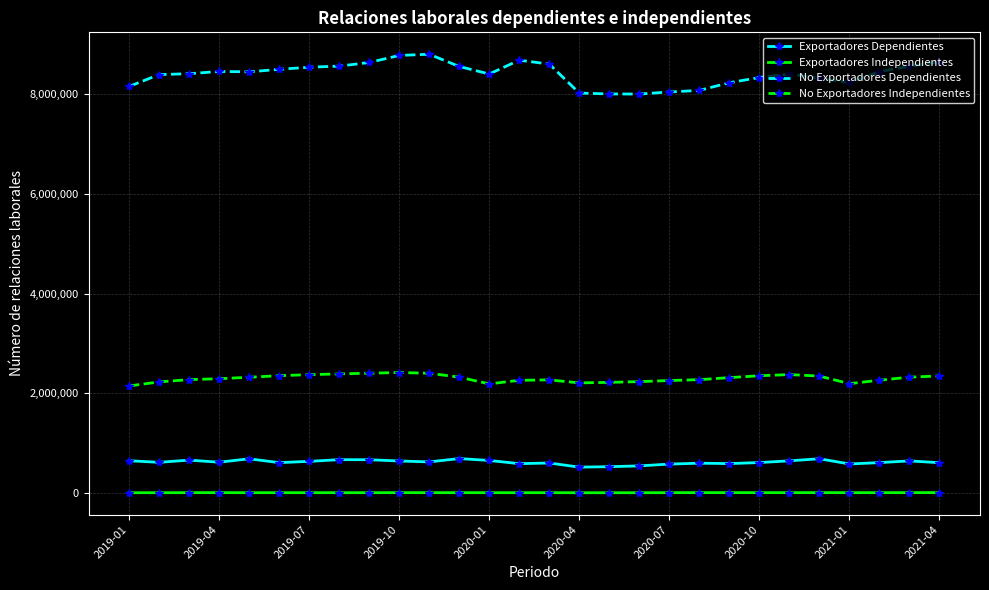

What is the lowest value of the No Exportadores Dependientes series?

8005853